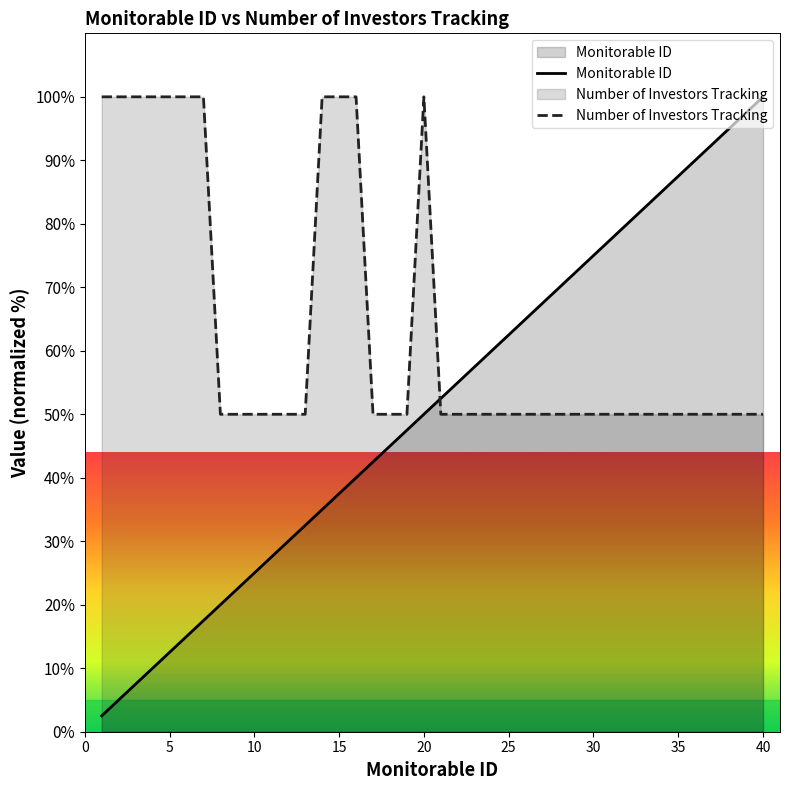

How many intersections are there between Number of Investors Tracking and Monitorable ID?

1